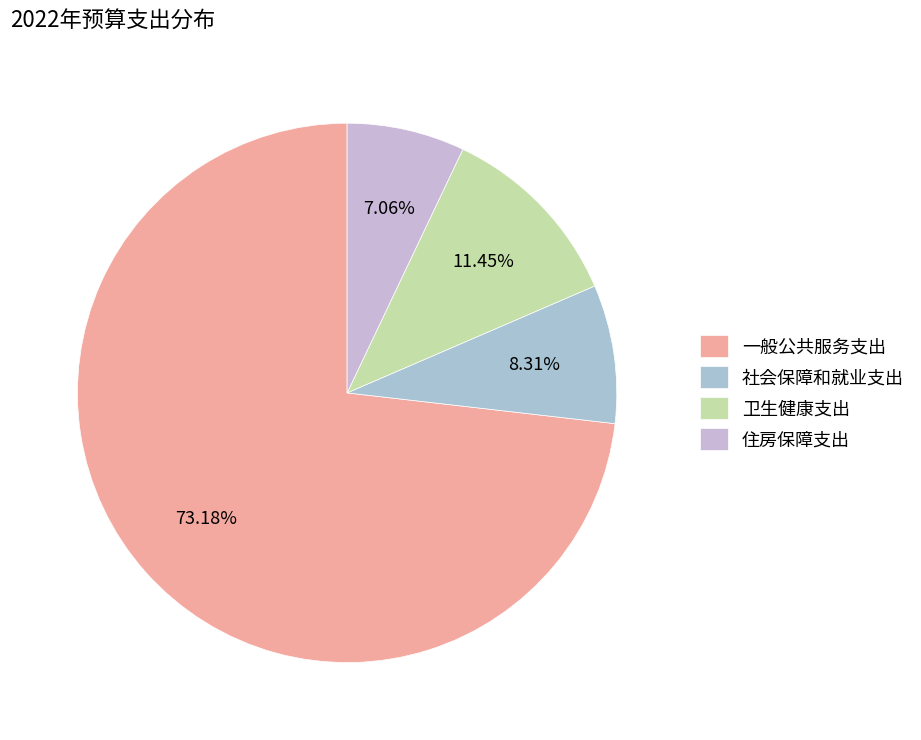

What percentage is the 社会保障和就业支出 slice, to the nearest percent?

8%